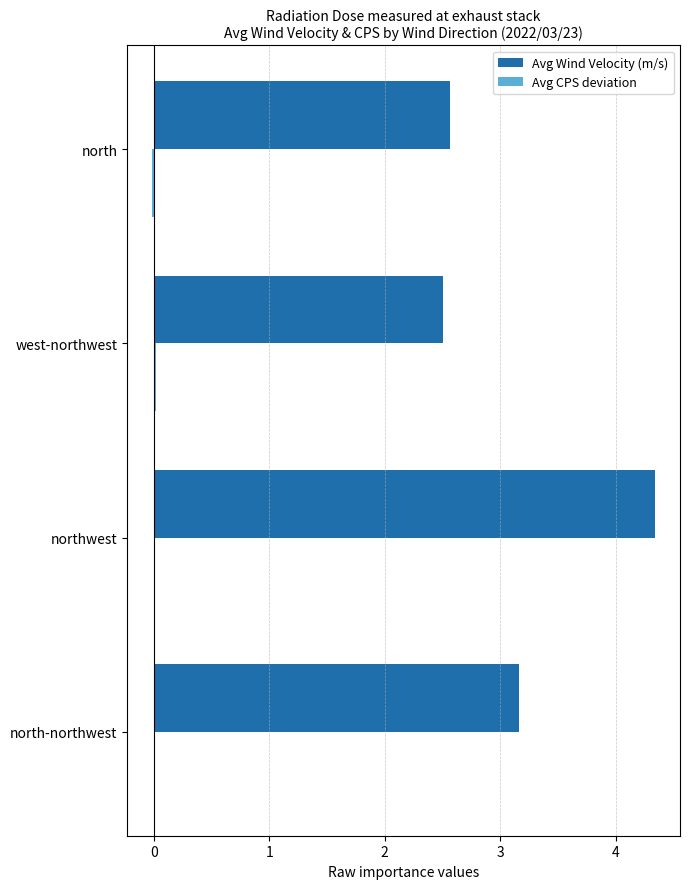

How many distinct data groups are displayed?

2